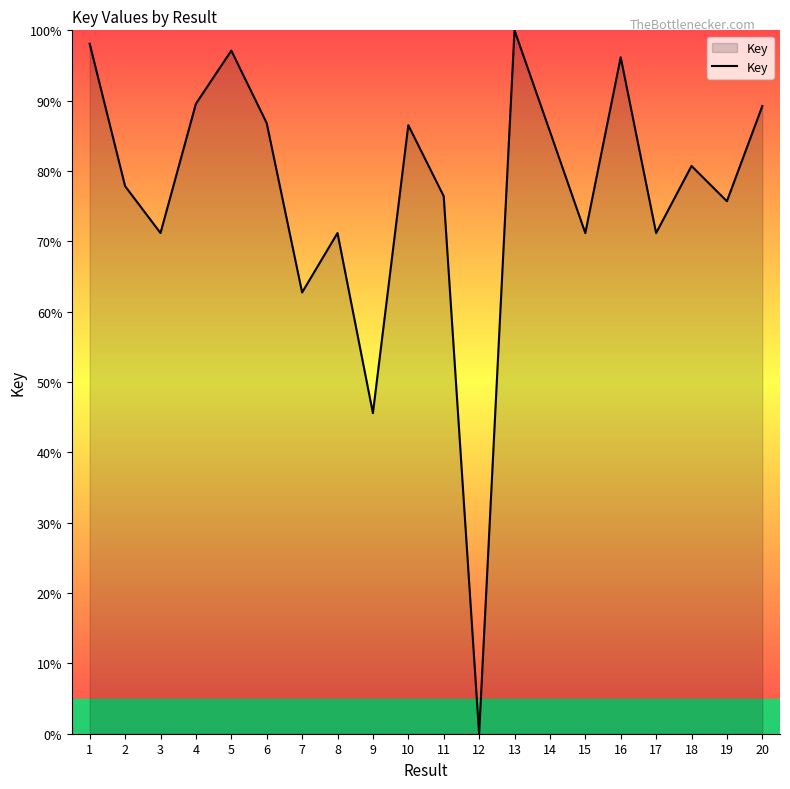

The value at 11 is 49.1. True or false?

False